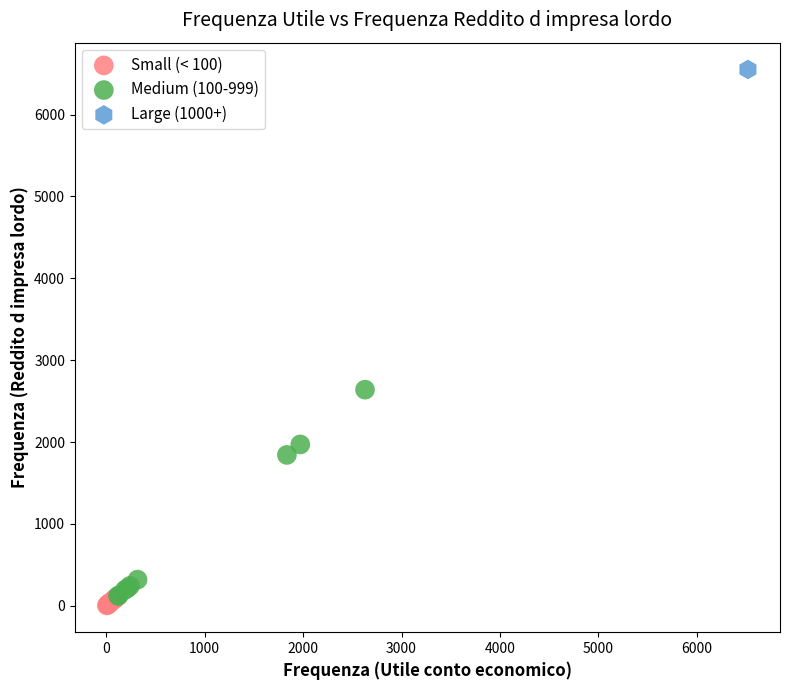

Which series contains the lowest Y value?

Small (< 100)